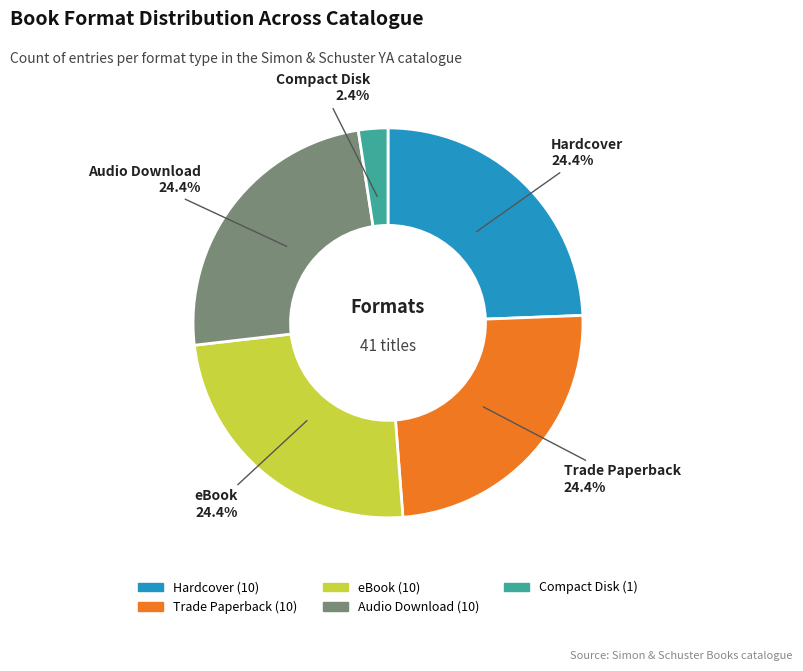

To the nearest percent, what portion does eBook represent?

24%